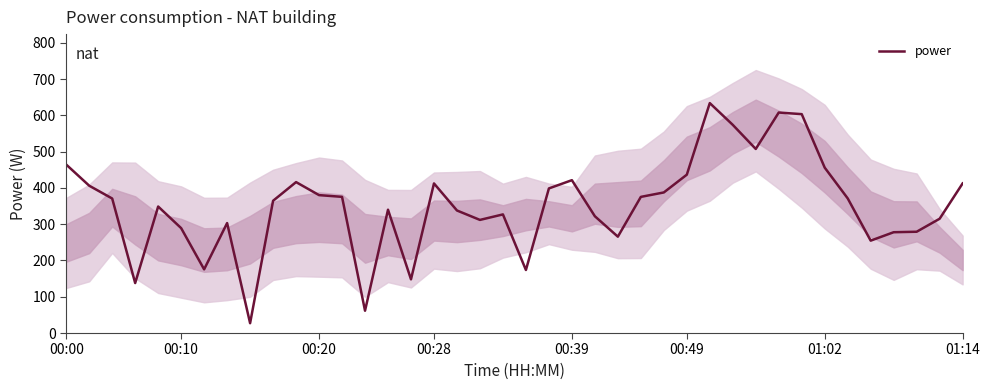

Where is the data nearest to the value 330?

19